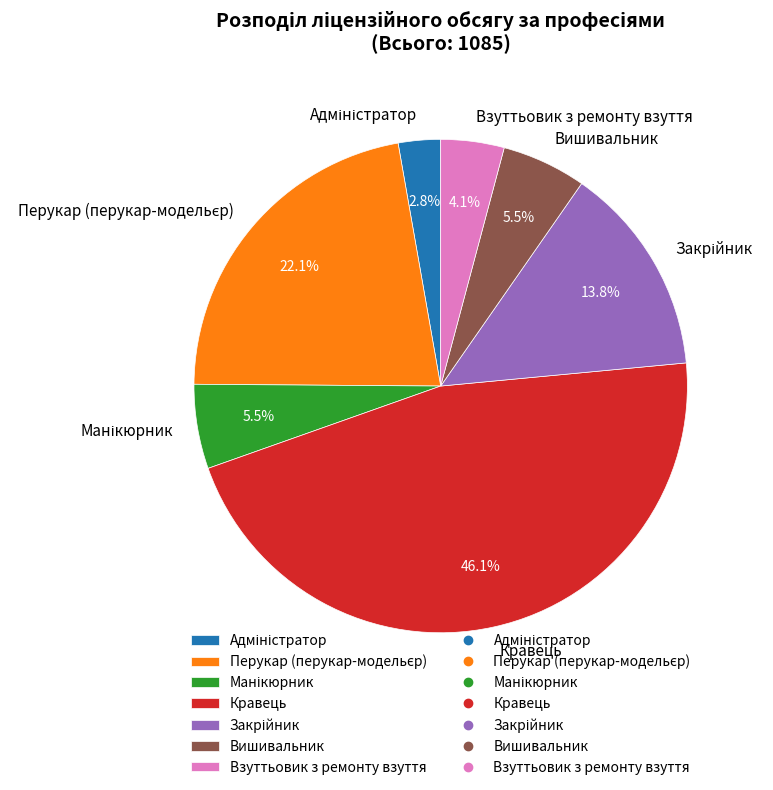

Which category has the biggest portion of the pie?

Кравець